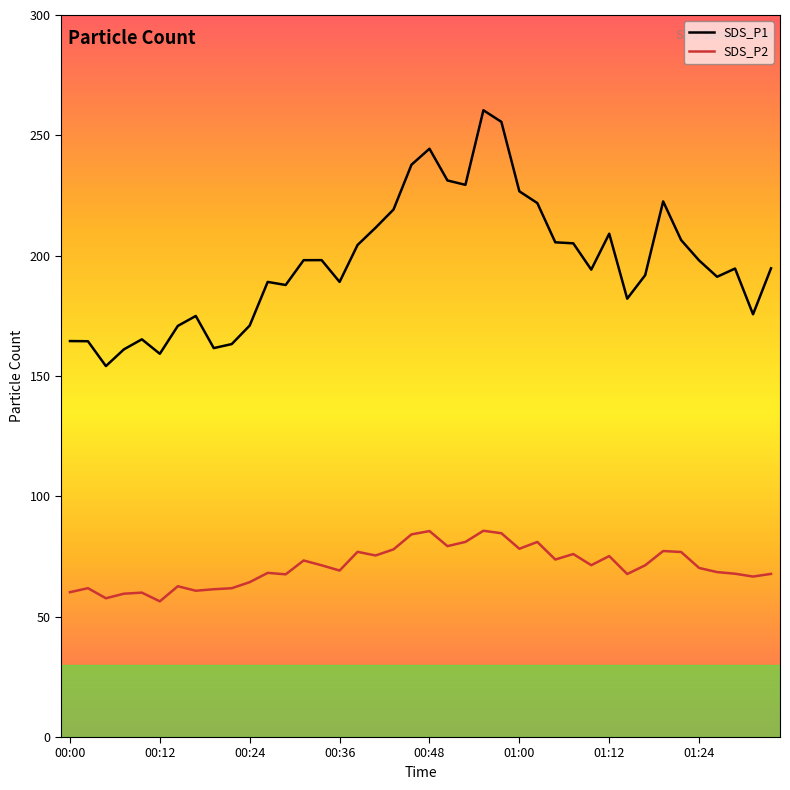

Which series has the largest total across all categories?

SDS_P1